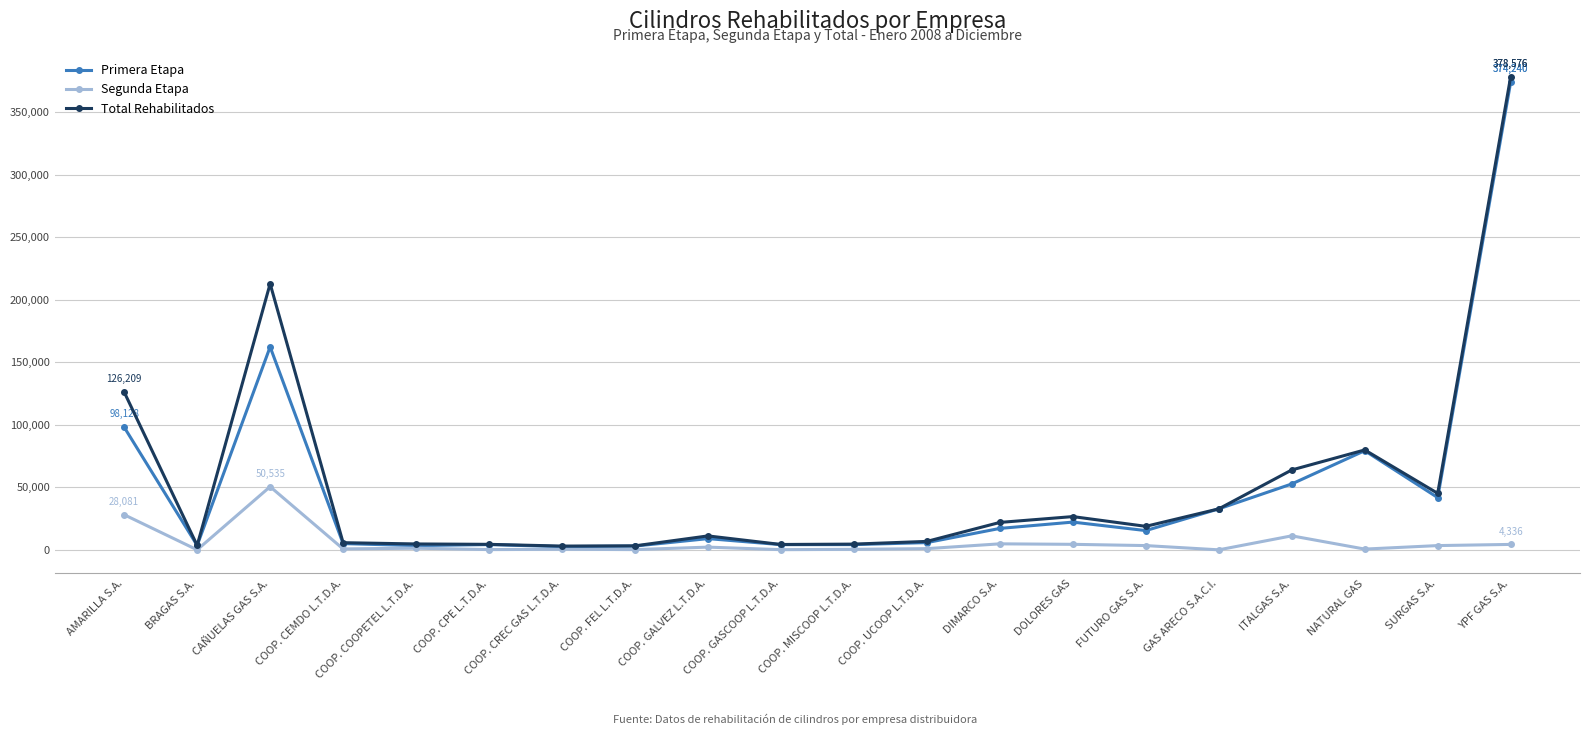

Where is the first local maximum for Total Rehabilitados?

CAÑUELAS GAS S.A.